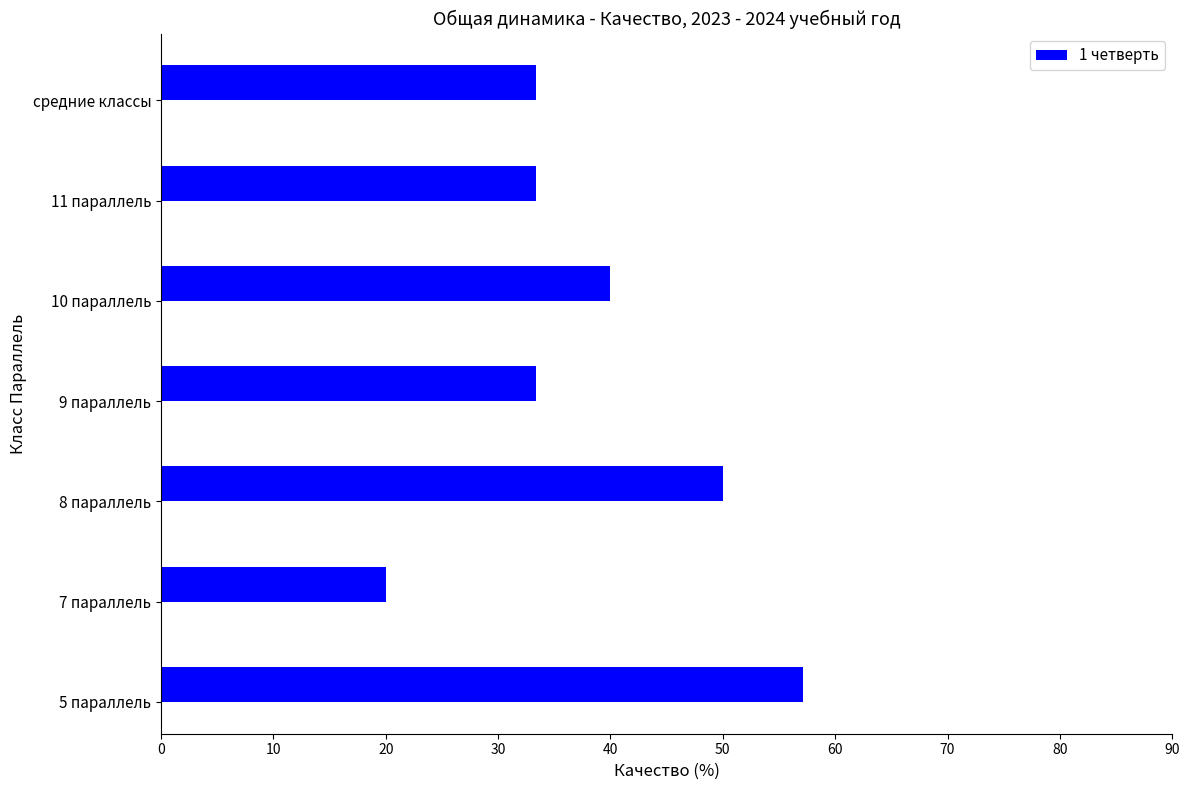

What is the difference between the second highest and minimum values?

30.0